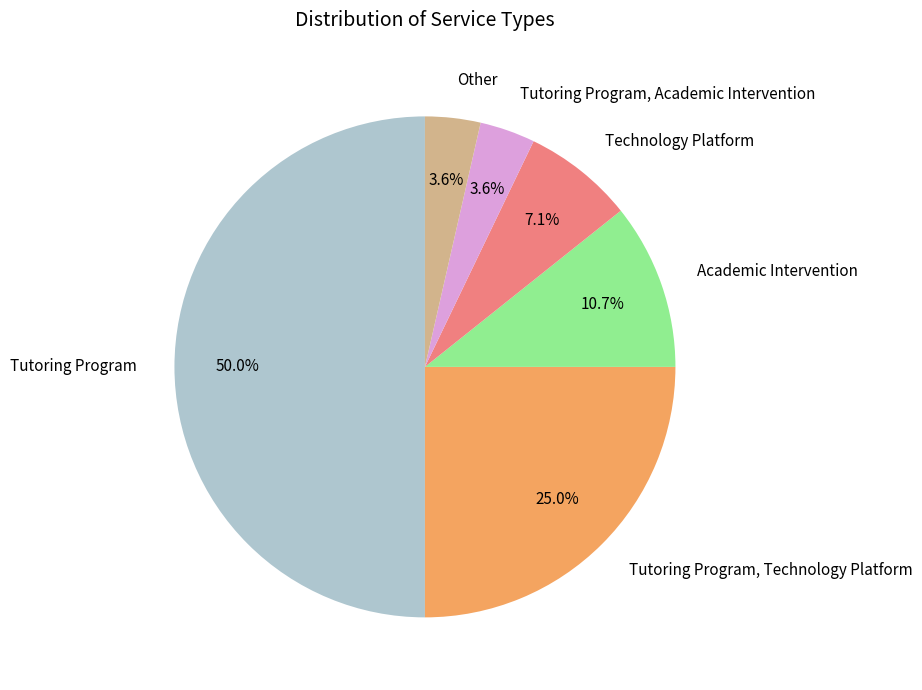

To the nearest percent, what percentage of the pie is Tutoring Program, Academic Intervention?

4%